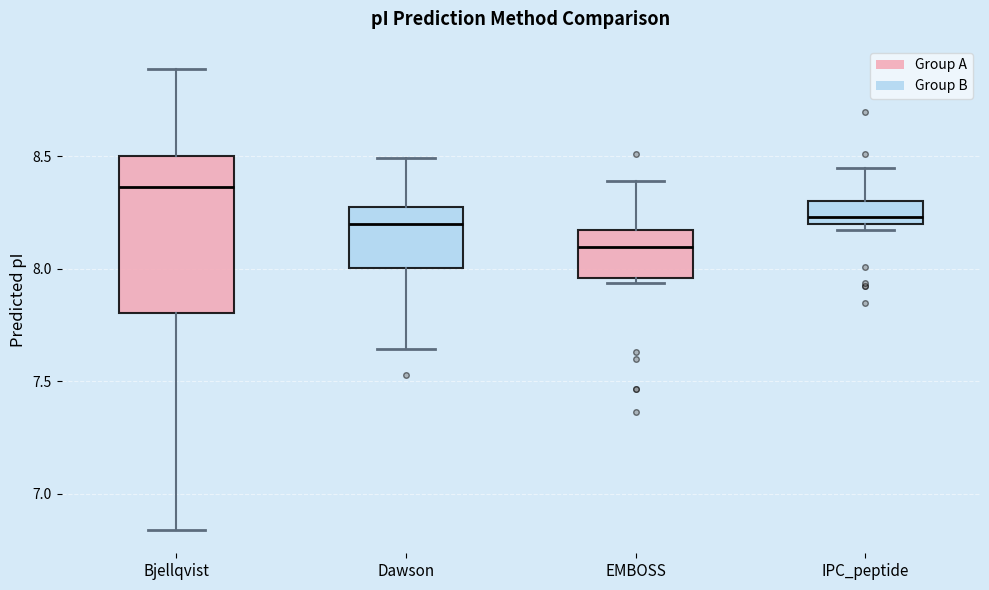

Reading left to right, transcribe this box plot: for each box, give where its median line is, the range the box spans, and where its two whiskers end, as read against the y-axis. The values are not printed on the chart, so give them approximately, as read against the axis.

Bjellqvist: median 8.35, box 7.80 to 8.50, whiskers 6.85 to 8.90
Dawson: median 8.20, box 8.00 to 8.25, whiskers 7.65 to 8.50
EMBOSS: median 8.10, box 7.95 to 8.15, whiskers 7.95 (just below the box's lower edge) to 8.40
IPC_peptide: median 8.25, box 8.20 to 8.30, whiskers 8.15 to 8.45